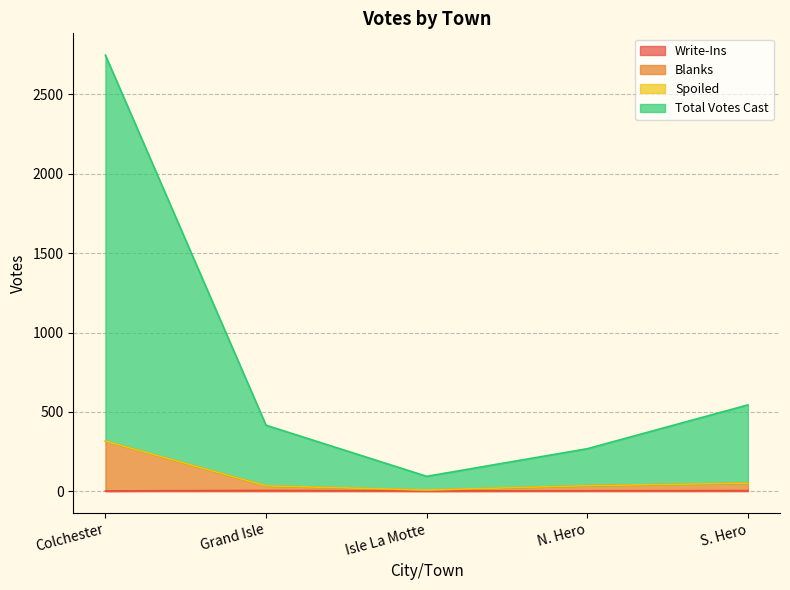

Does the chart have visible grid lines?

Yes